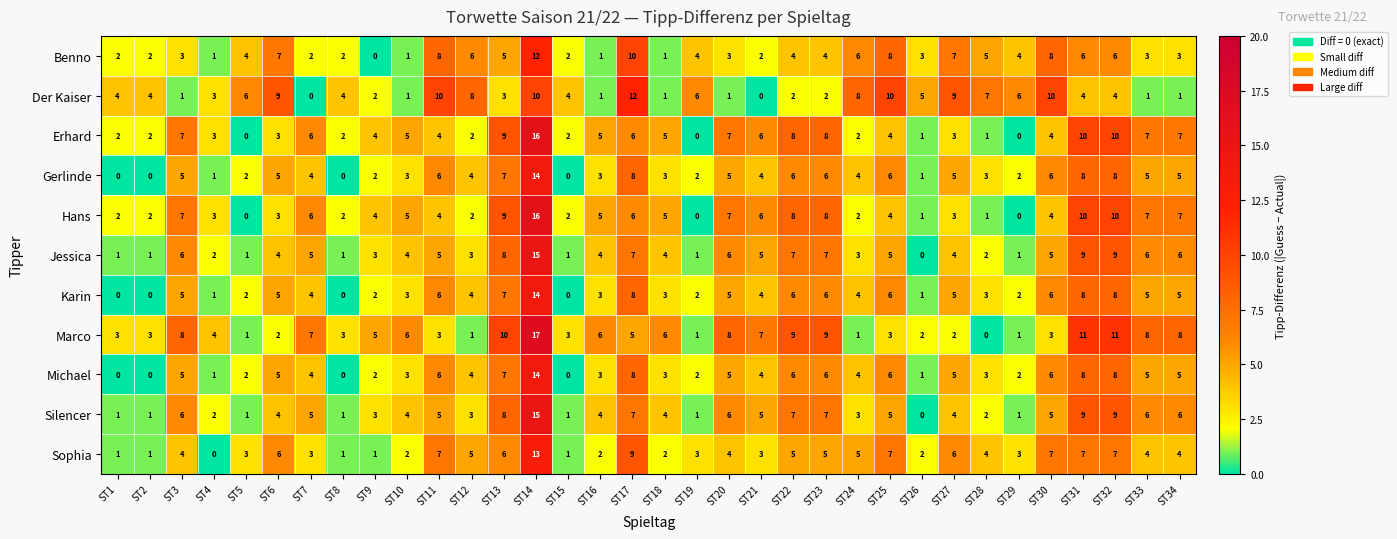

At how many categories does at least one series exceed 0?

34